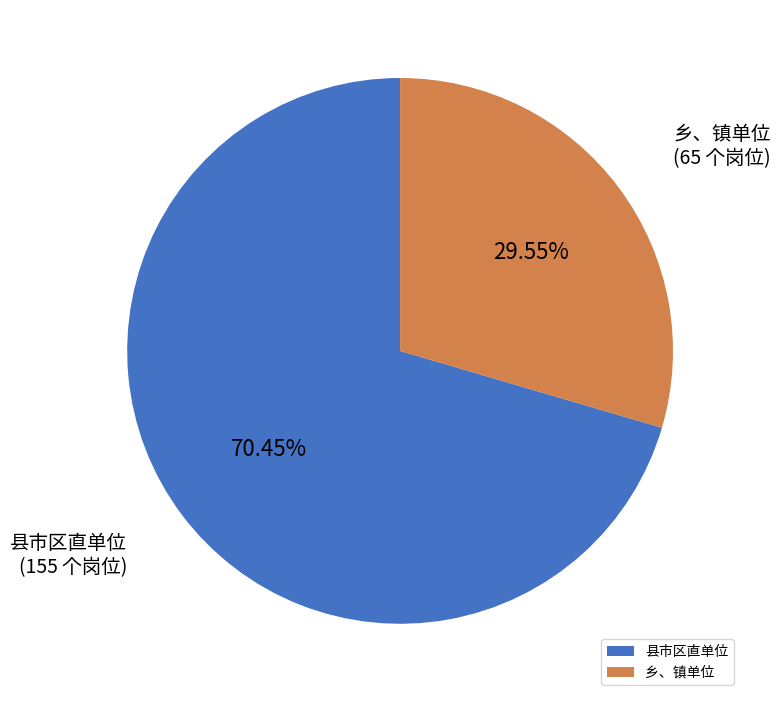

Between 县市区直单位 and 乡、镇单位, which is larger?

县市区直单位